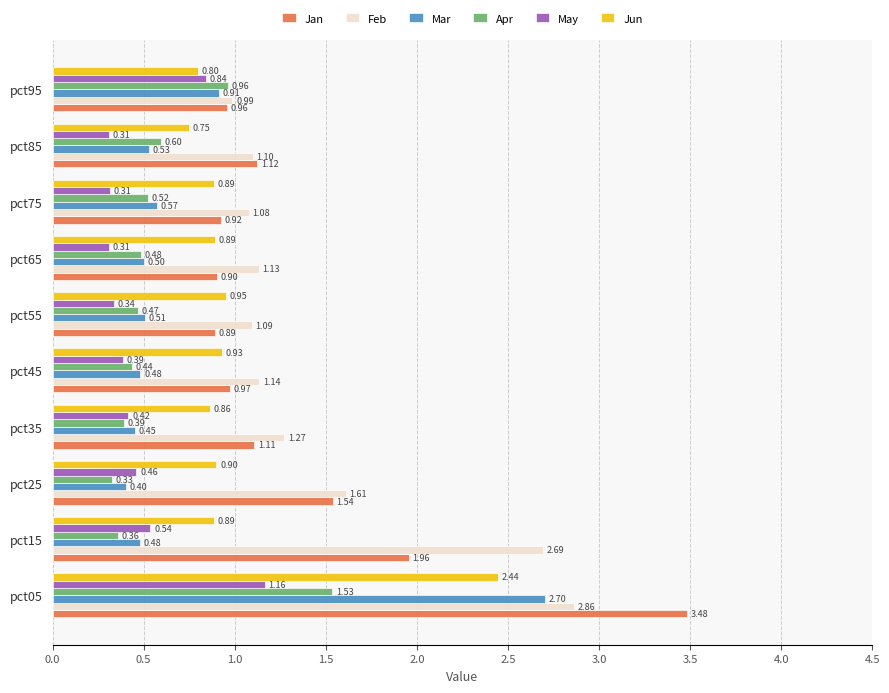

Which series changed the most between pct05 and pct15?

Mar